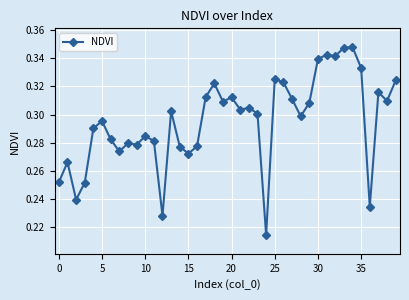

How many values are between 0 and 1?

40